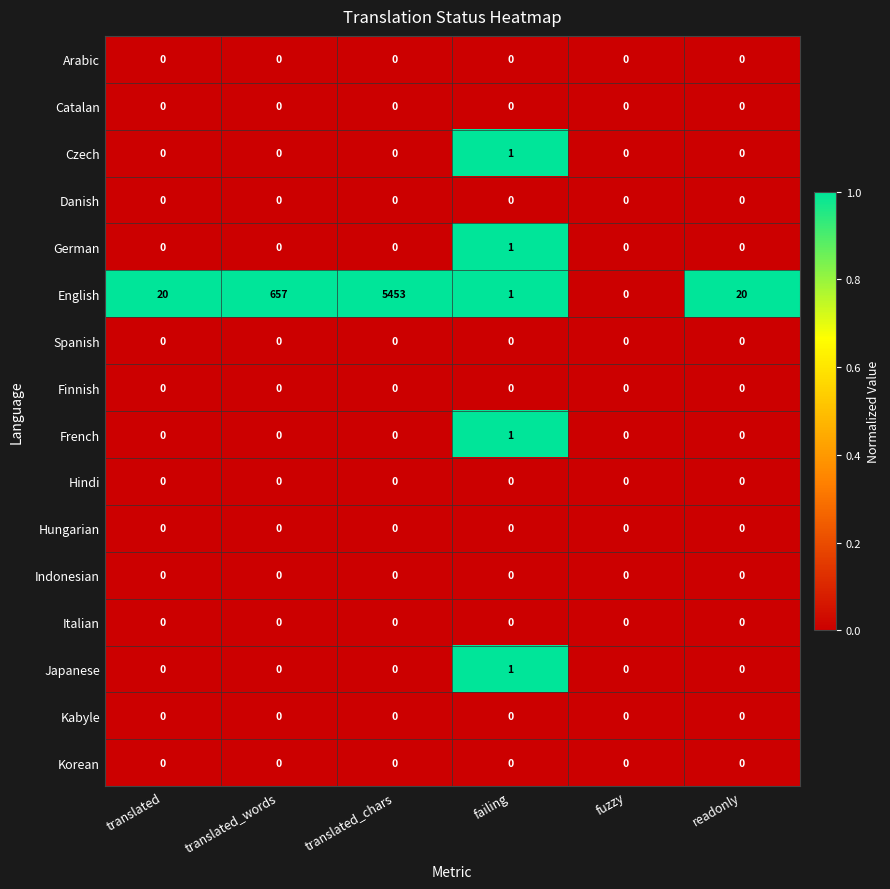

Which series changed the most between translated_words and readonly?

English